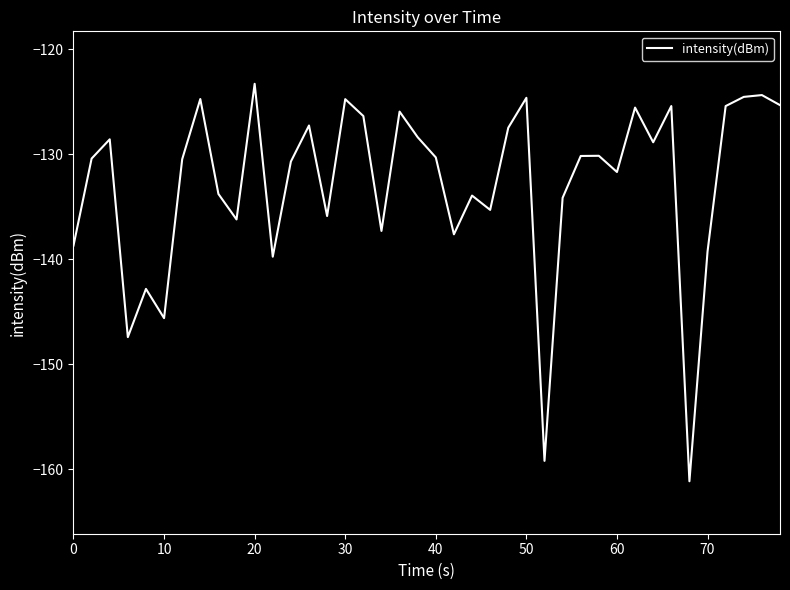

What is the greatest value displayed?

-123.3